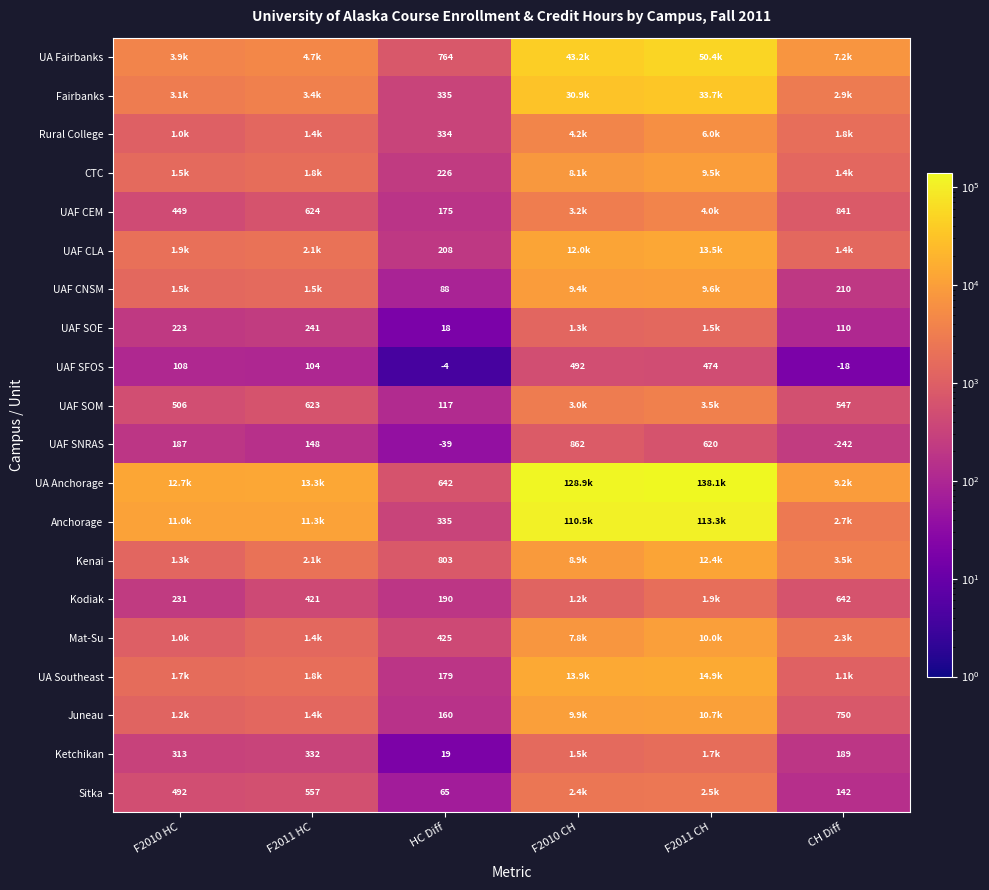

What is the total value across all series at HC Diff?

5040.0